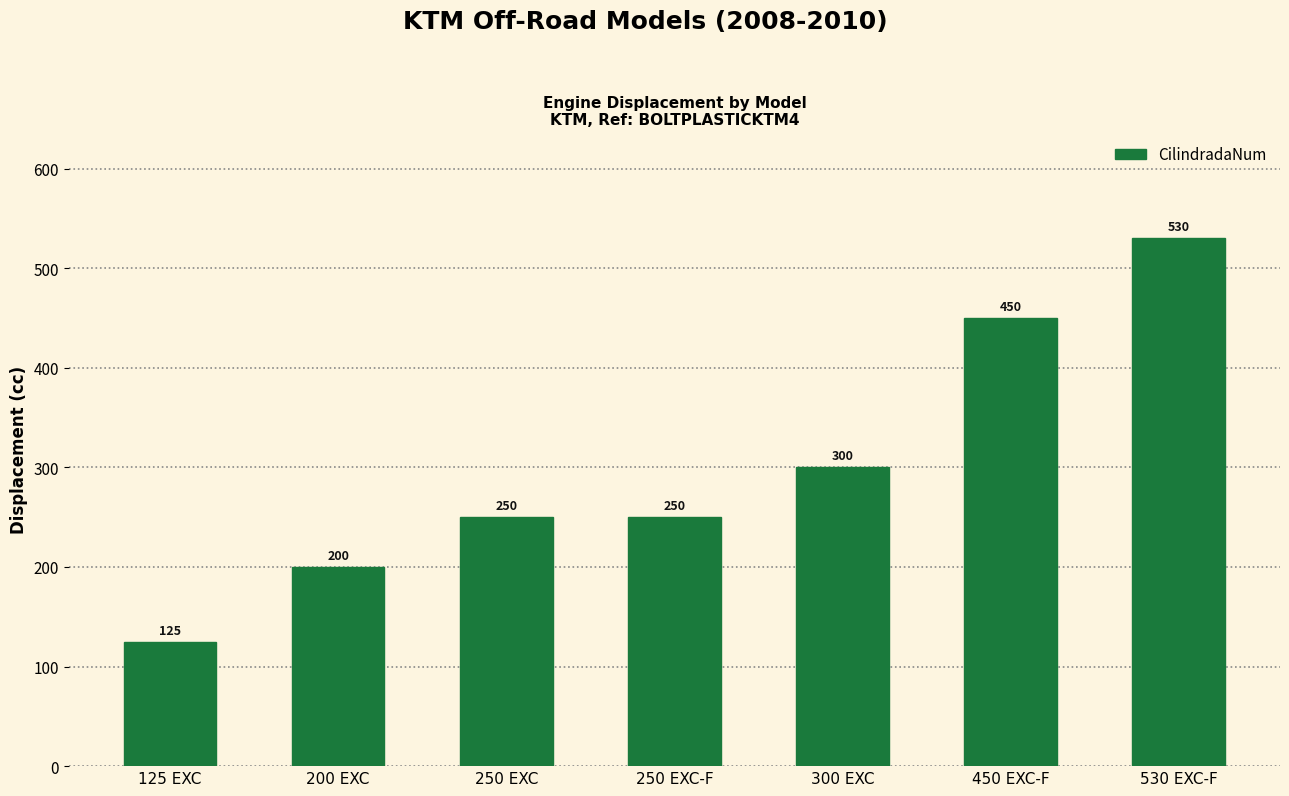

What is the sum of all values?

2105